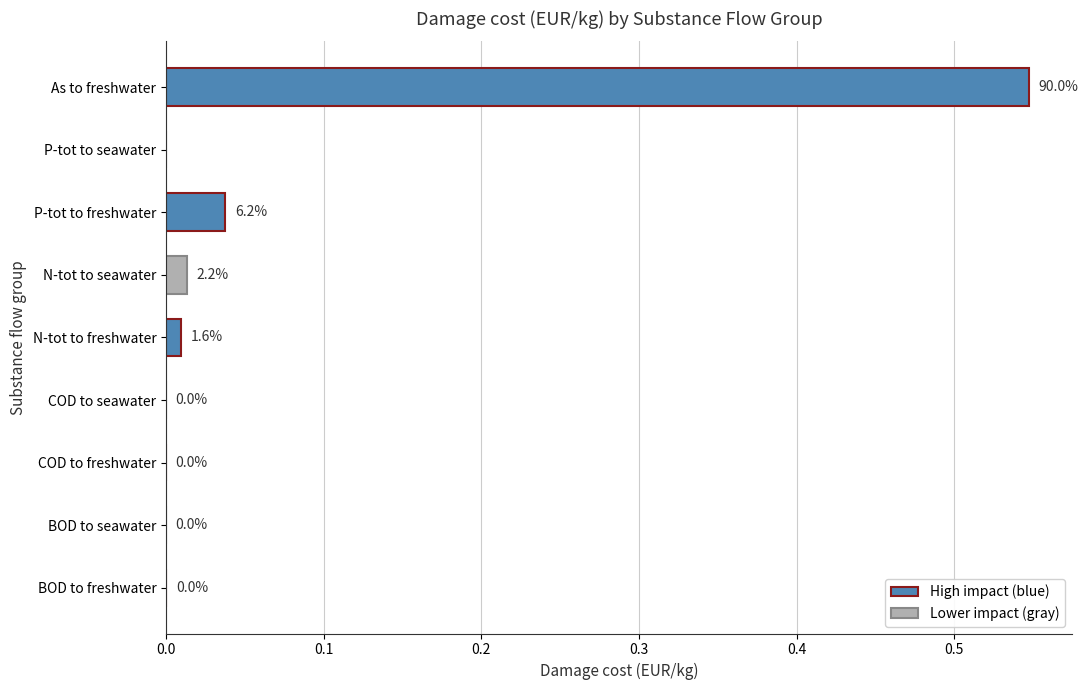

True or false: the data shows 0.8 at As to freshwater.

False